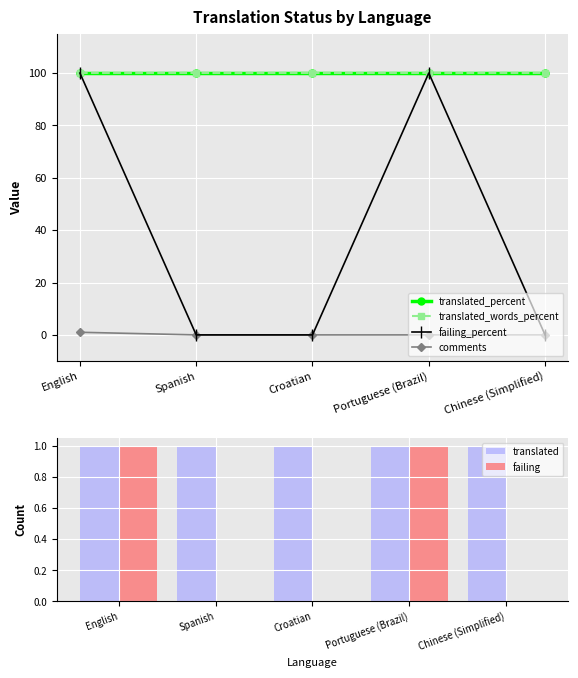

Is the value of translated_percent at Croatian greater than the value of translated_words_percent at Portuguese (Brazil)?

No